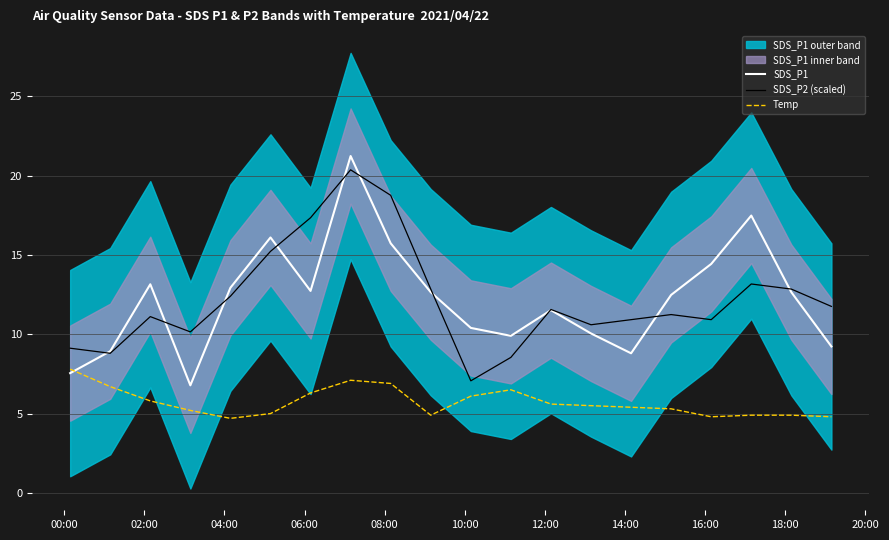

What is the highest value of the SDS_P1 series?

21.2